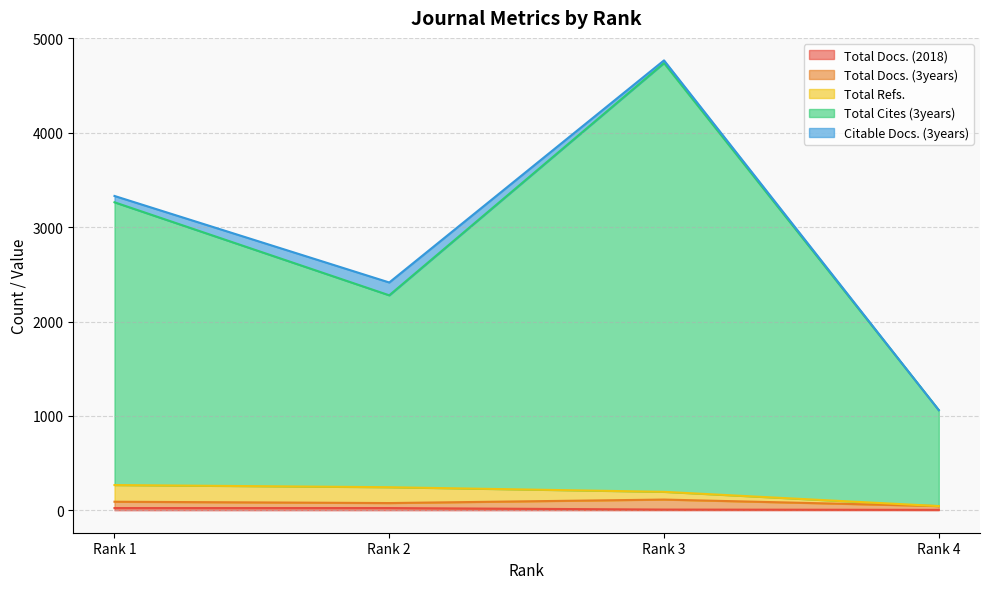

Which category has the highest value in the Total Docs. (3years) series?

Rank 3